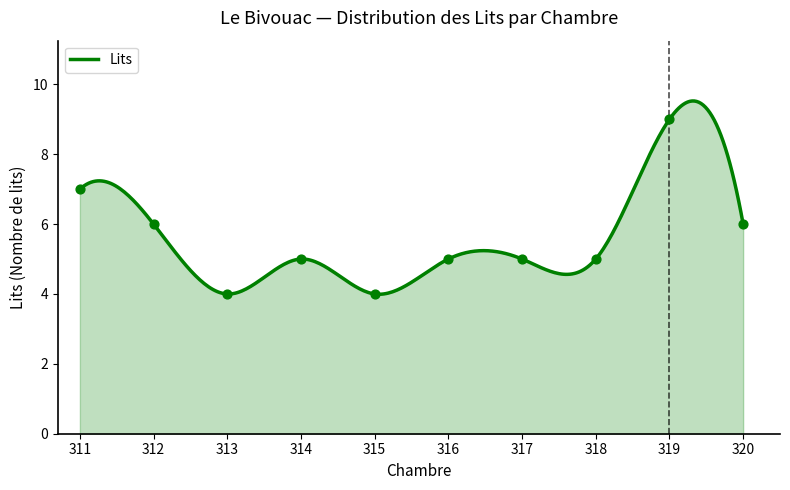

Approximately how many times larger is the value at 318 compared to 315?

1.2